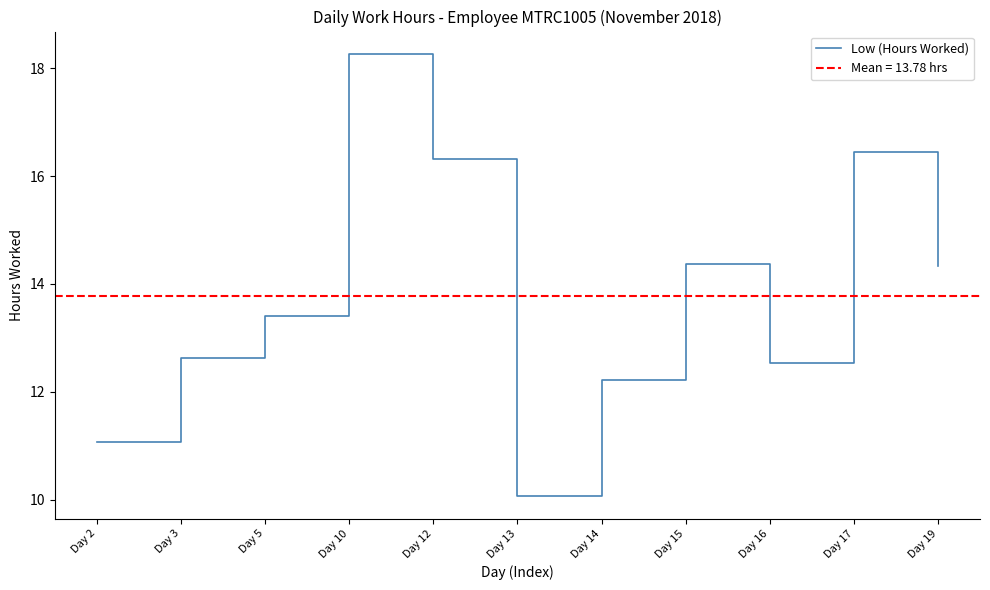

What is the difference between the values at Day 19 and Day 17?

2.1